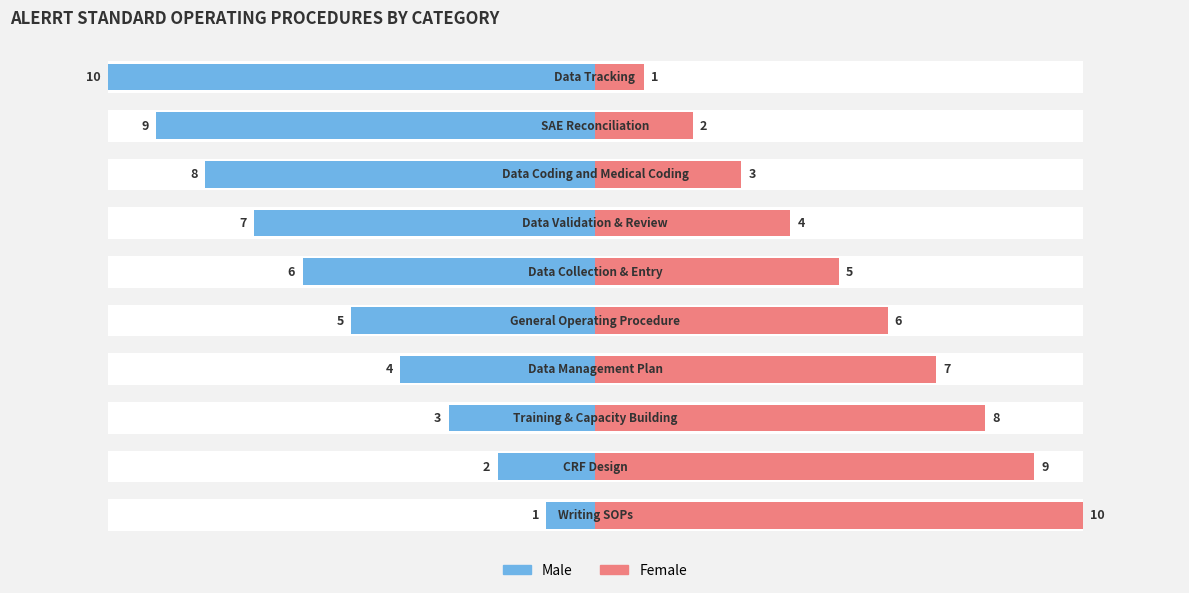

Is the value of Female at 4 greater than the value of Male at 1?

Yes